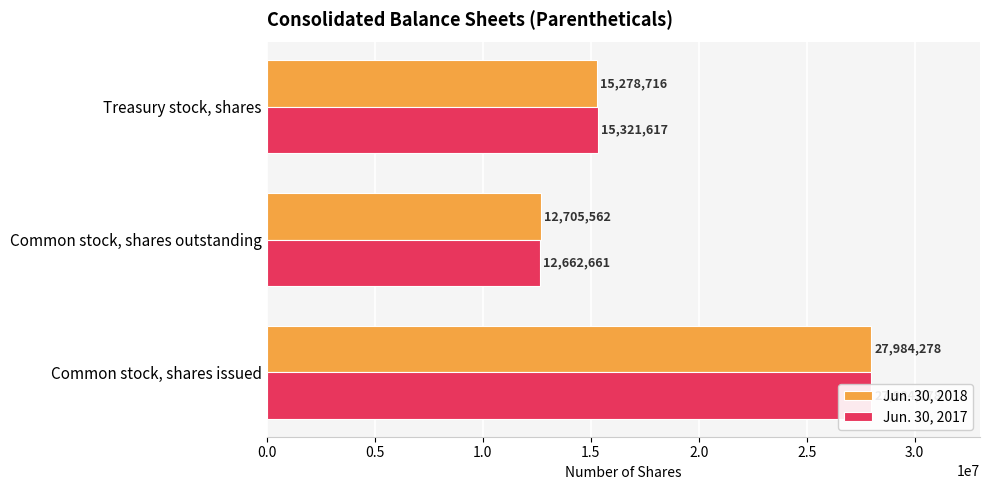

Which series has the largest range (max minus min)?

Jun. 30, 2017